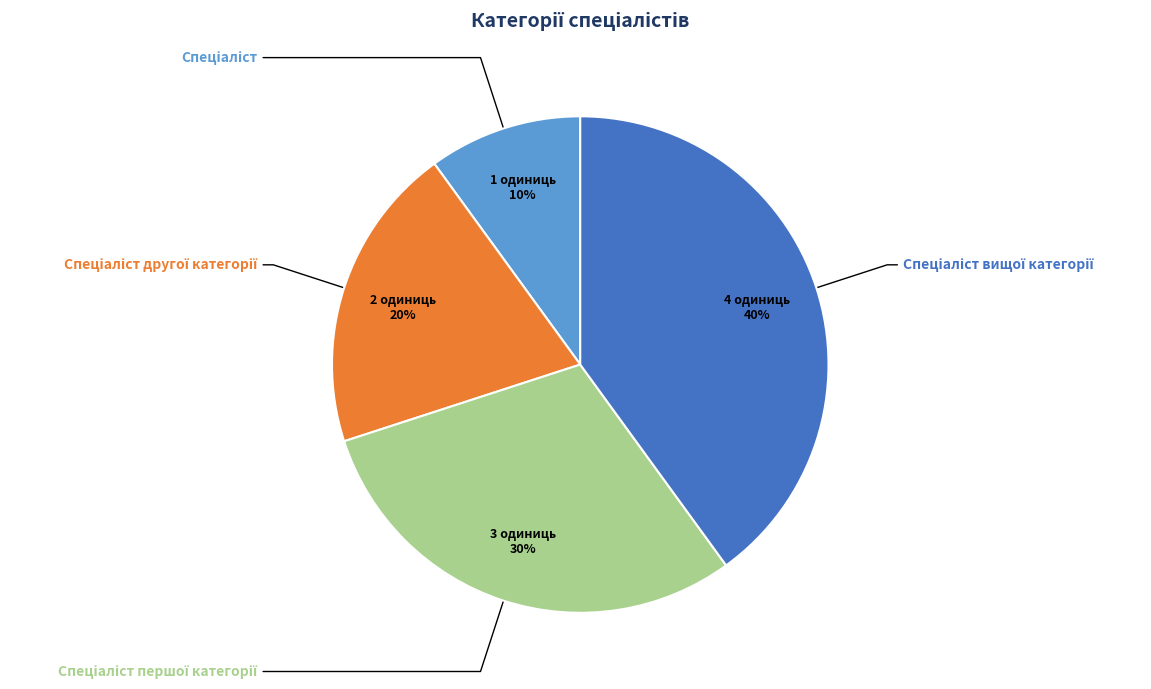

To the nearest percent, what is the difference between the largest and smallest slice percentages?

30%